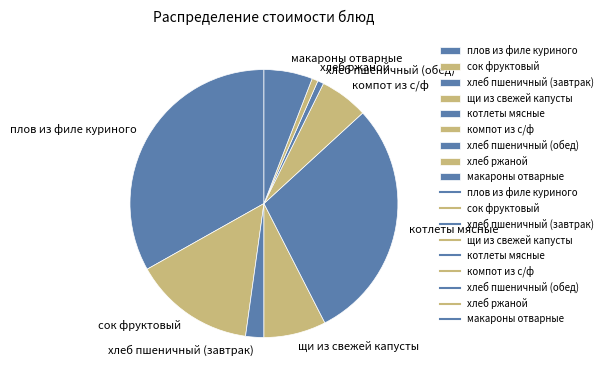

Is it true that компот из с/ф is 6% of the pie?

True